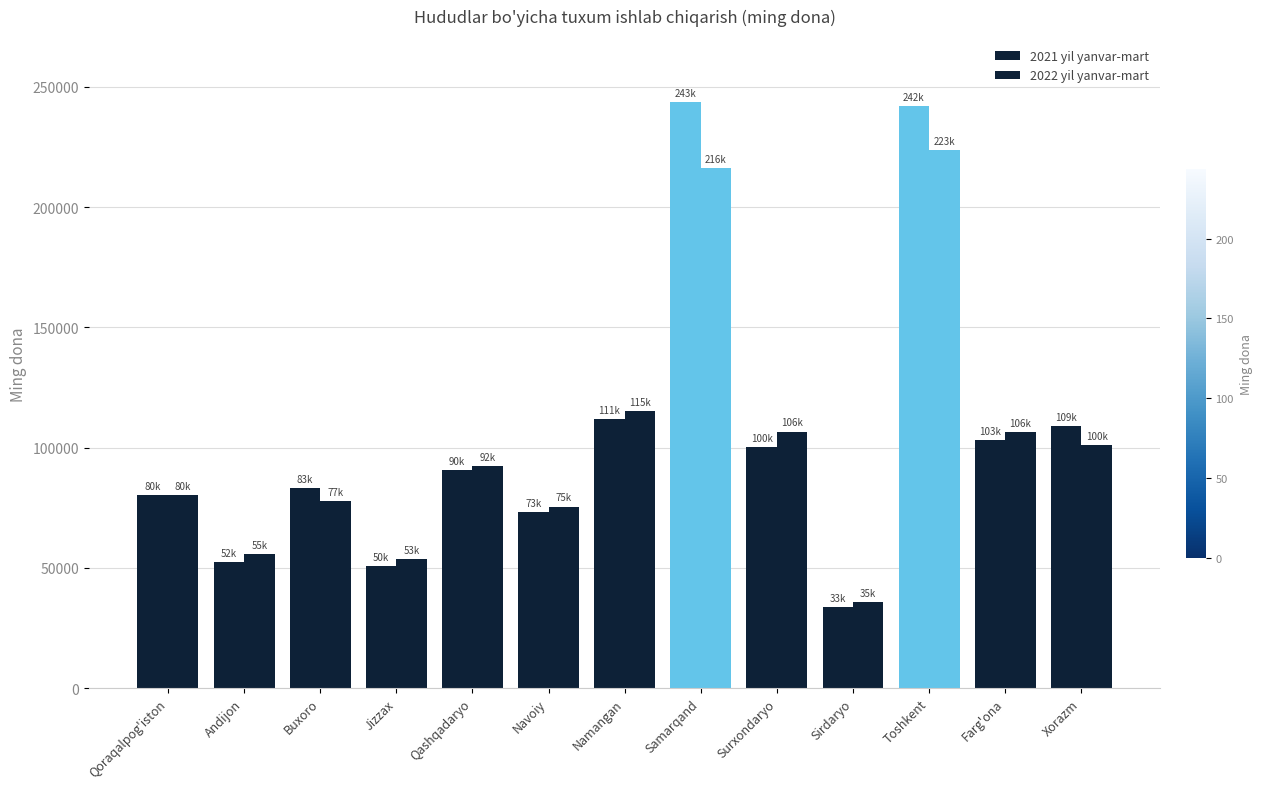

How many bars are there in each group?

2